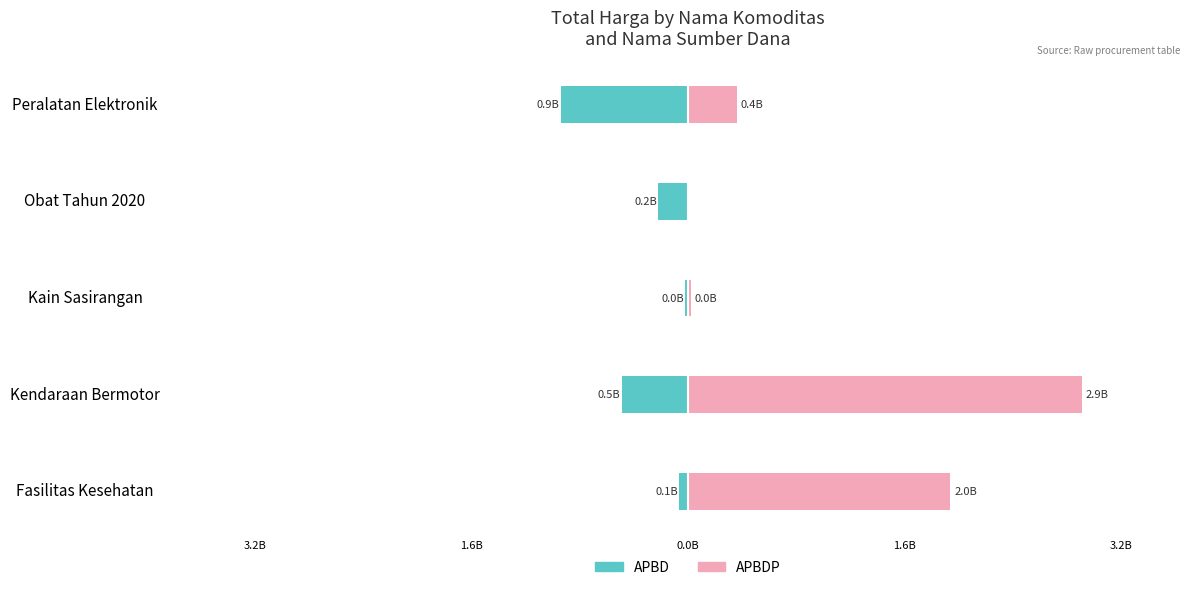

What is the value of the APBDP bar at the 1st from the left?

1953197940